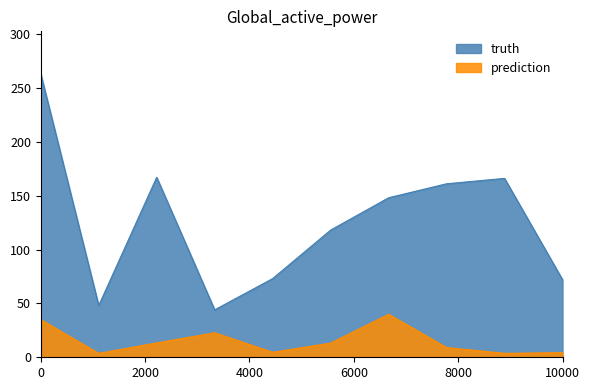

Which label corresponds to the largest value in the chart?

0